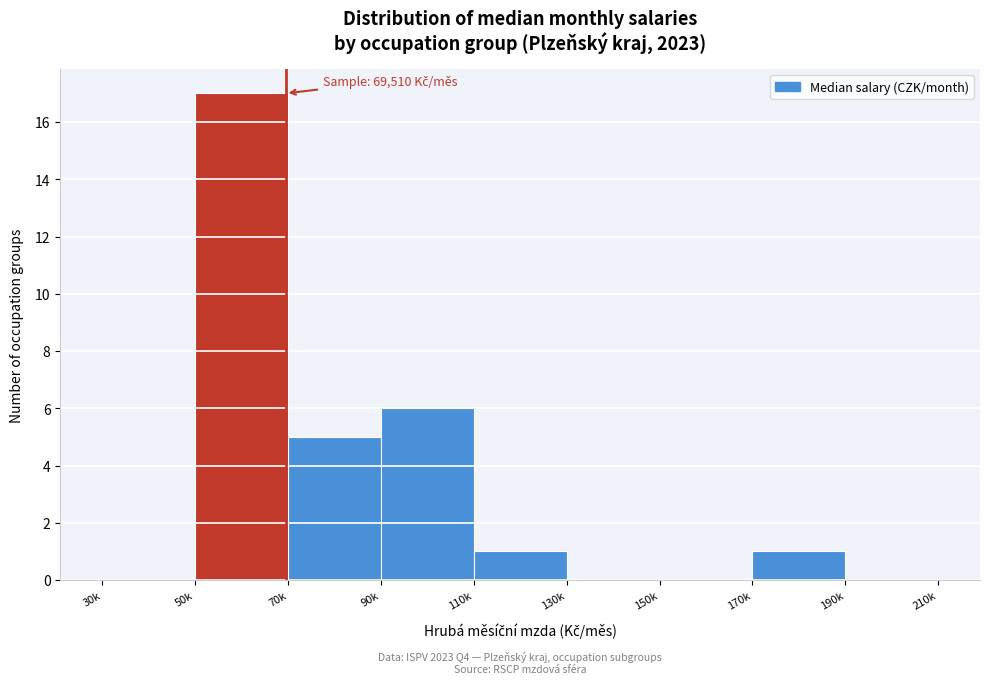

Reading left to right, transcribe all the data shown in this chart.

30k=0	50k=17	70k=5	90k=6	110k=1	130k=0	150k=0	170k=1	190k=0